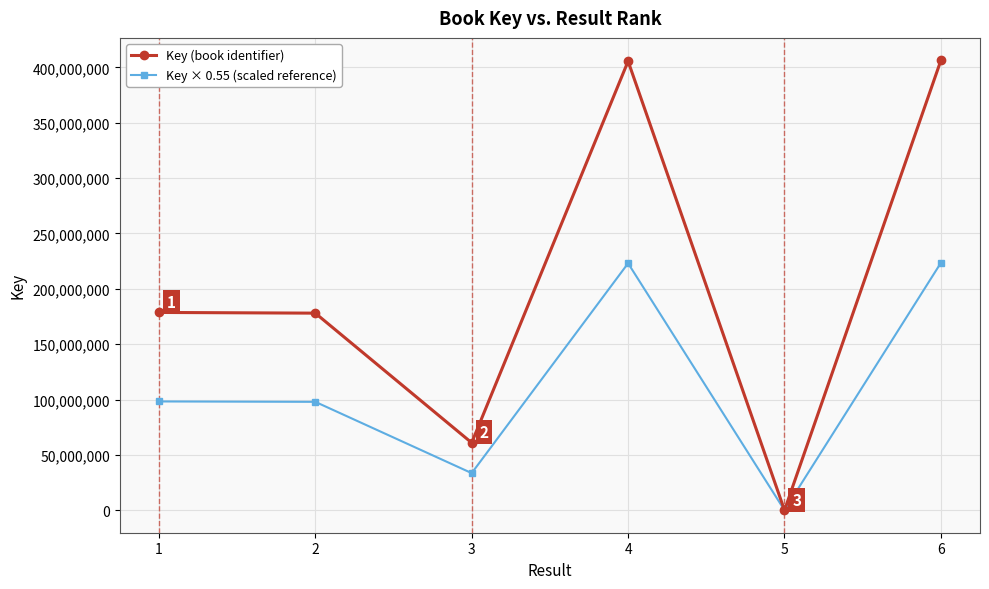

What is the total value across all series at 3?

94444235.8